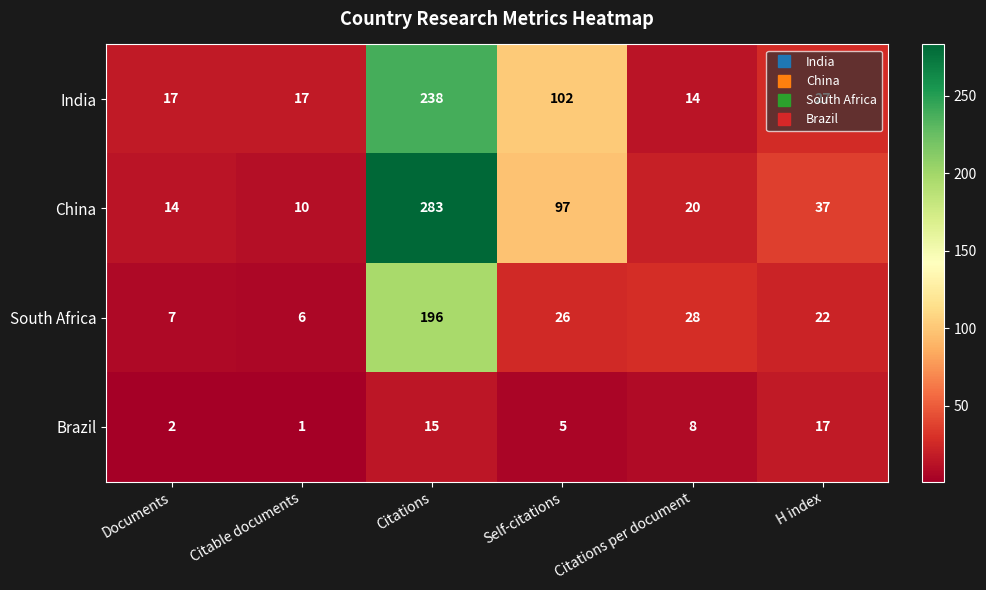

What is the spread (max minus min) of values at Documents?

15